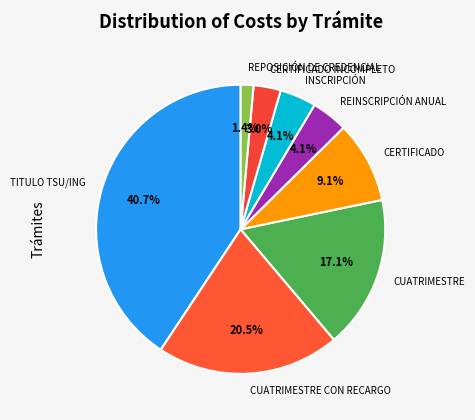

Which slice is the largest?

TITULO TSU/ING